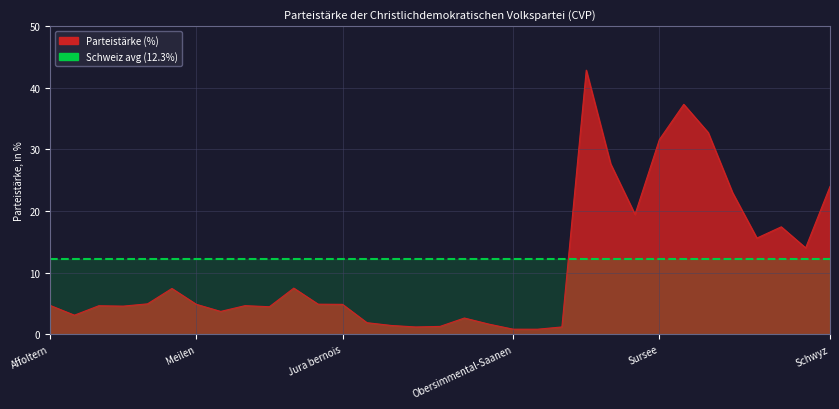

Which category has the lowest value across all series?

Frutigen-Niedersimmental